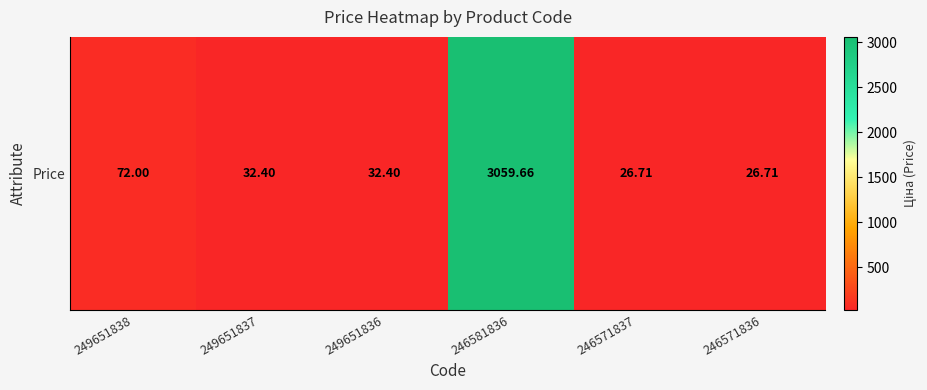

List the labels in order of value, largest first.

246581836, 249651838, 249651837, 249651836, 246571837, 246571836